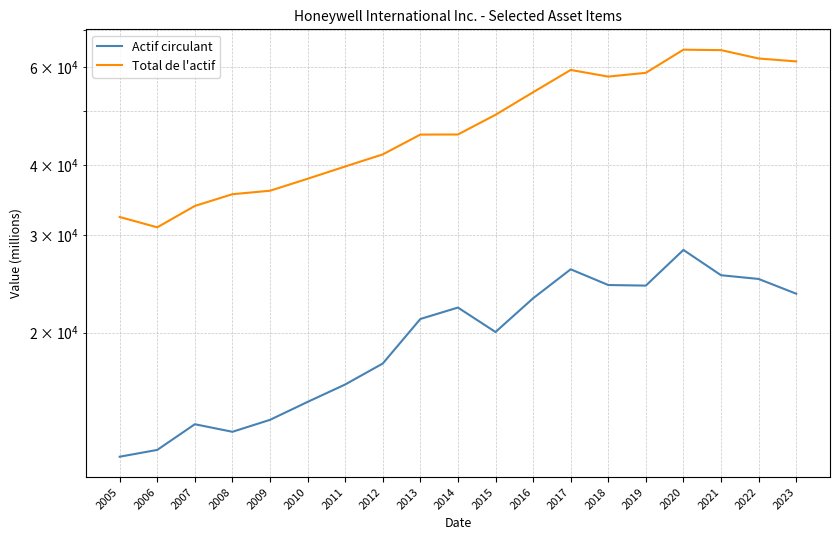

List the series in order of their peak value, highest first.

Total de l'actif, Actif circulant